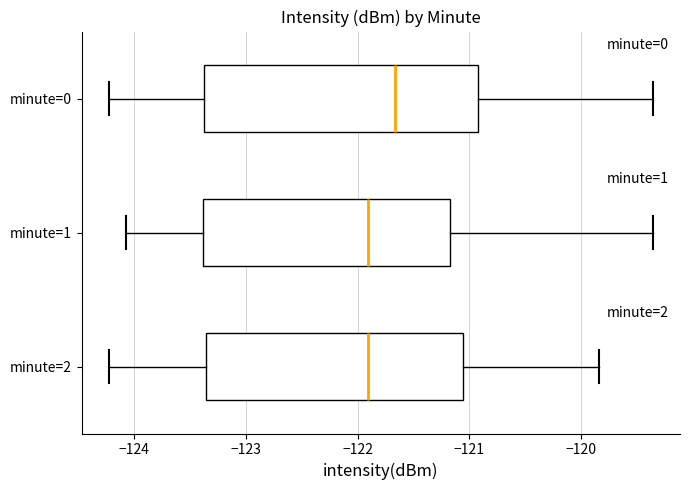

Reading bottom to top, read every box against the x-axis: the position of its median line, the range the box covers, and the ends of its whiskers. The values are not printed on the chart, so give them approximately, as read against the axis.

minute=2: median -121.9, box -123.4 to -121.1, whiskers -124.2 to -119.8
minute=1: median -121.9, box -123.4 to -121.2, whiskers -124.1 to -119.4
minute=0: median -121.7, box -123.4 to -120.9, whiskers -124.2 to -119.4